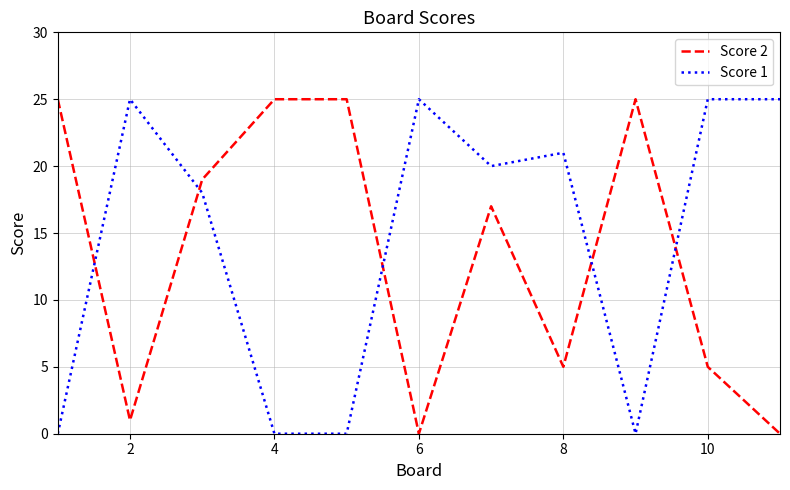

After their last crossing, which series has the higher values: Score 1 or Score 2?

Score 1